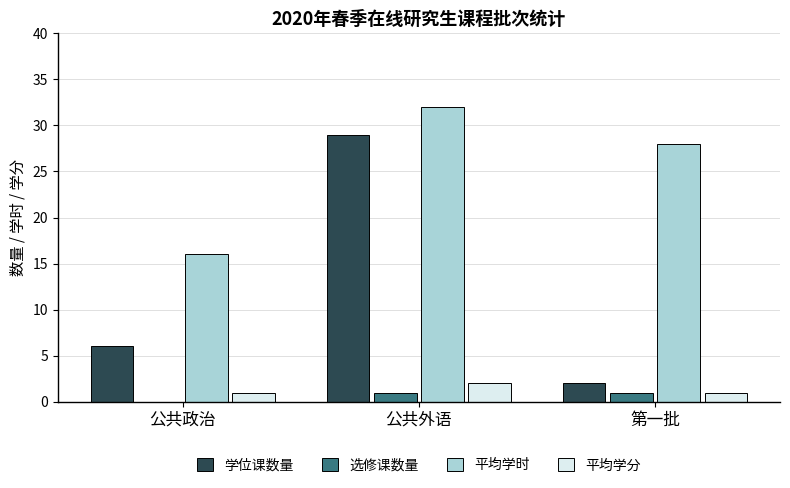

Which category has the highest value across all series?

公共外语